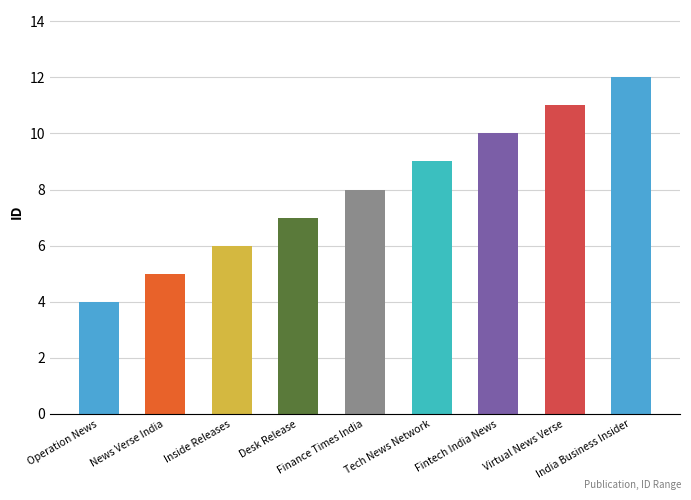

List the labels in order of value, smallest first.

Operation News, News Verse India, Inside Releases, Desk Release, Finance Times India, Tech News Network, Fintech India News, Virtual News Verse, India Business Insider